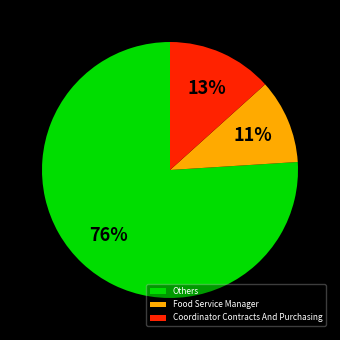

How many slices are in this pie chart?

3